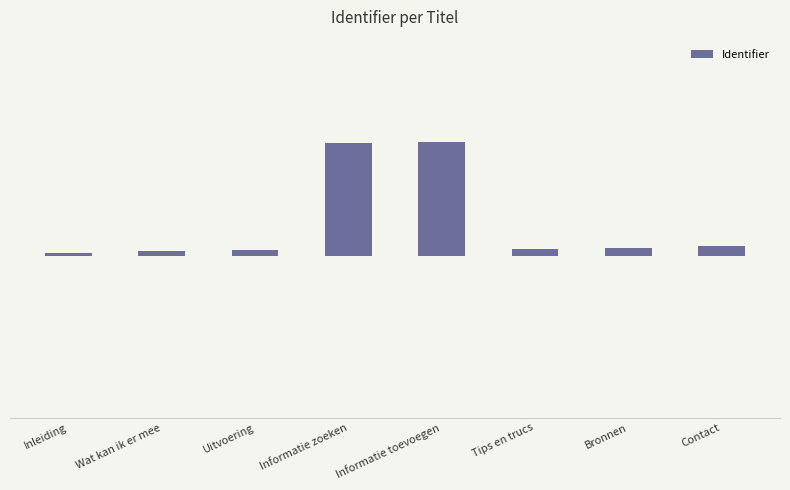

Reading right to left, what are all the values shown in this chart?

9	7	6	105	104	5	4	2